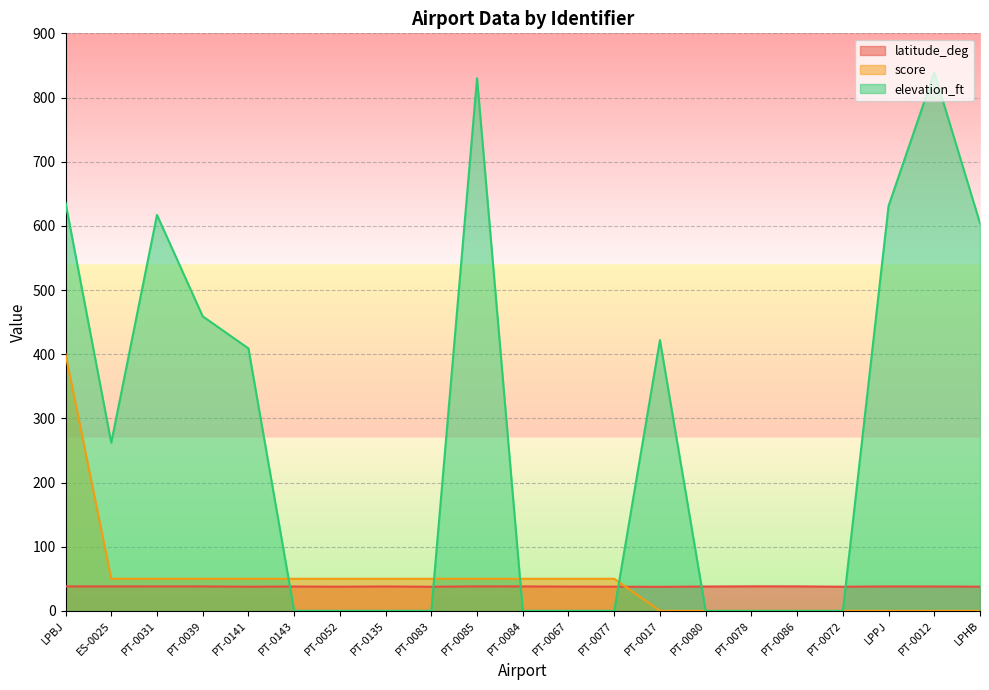

What are all the series names shown in the legend?

latitude_deg, score, elevation_ft